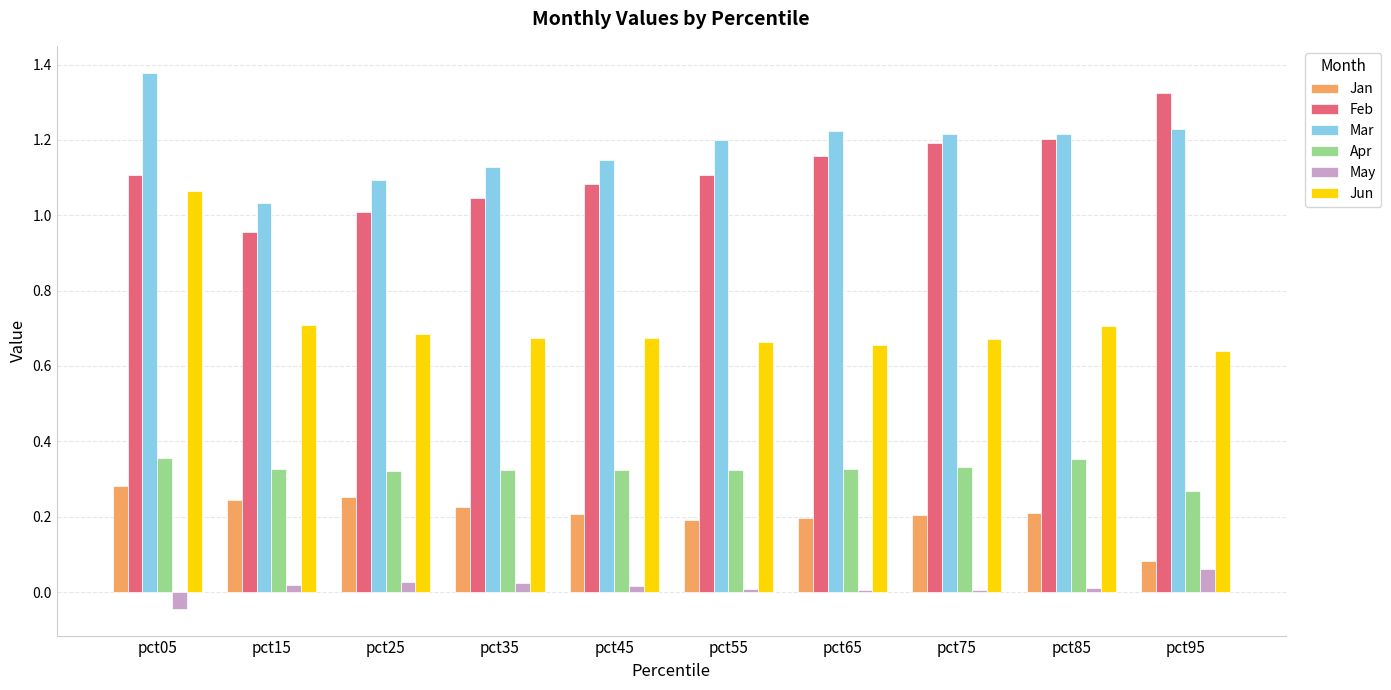

At which category does the chart reach its minimum across all series?

pct05